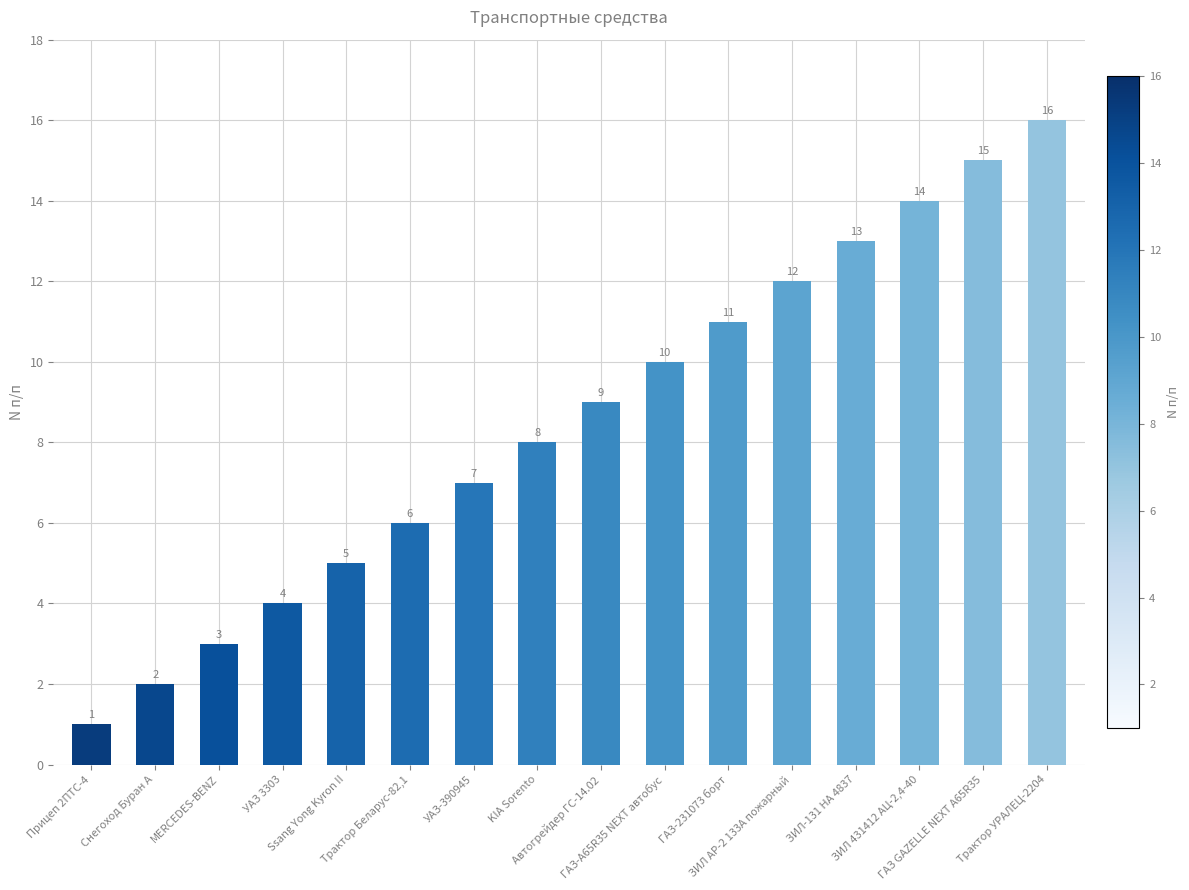

Reading left to right, what are all the values shown in this chart?

1	2	3	4	5	6	7	8	9	10	11	12	13	14	15	16